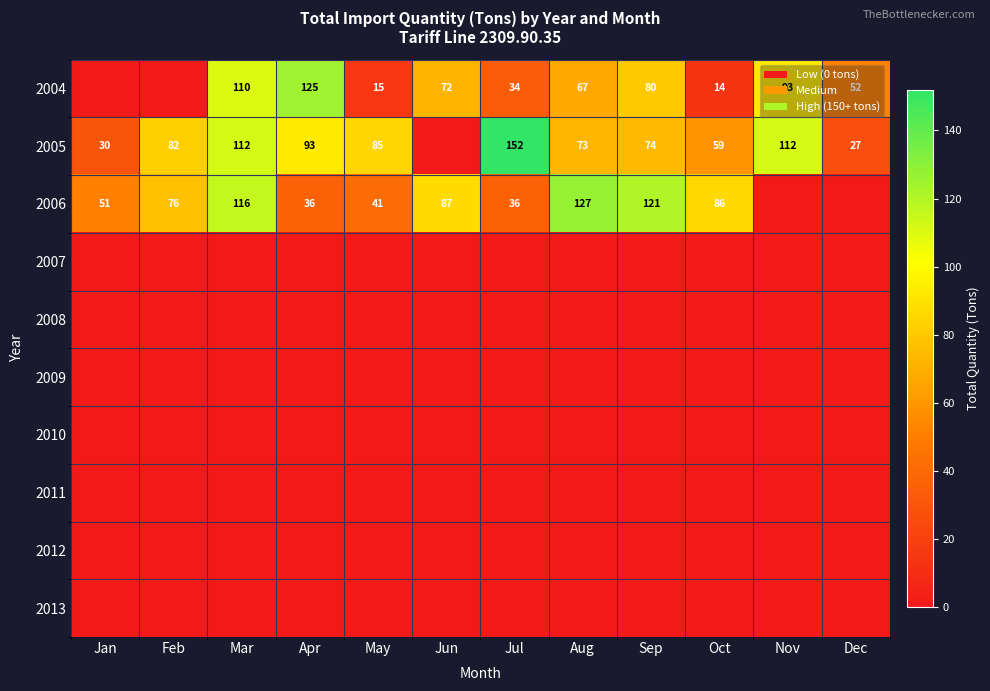

At which category is the sum across all series the highest?

Mar